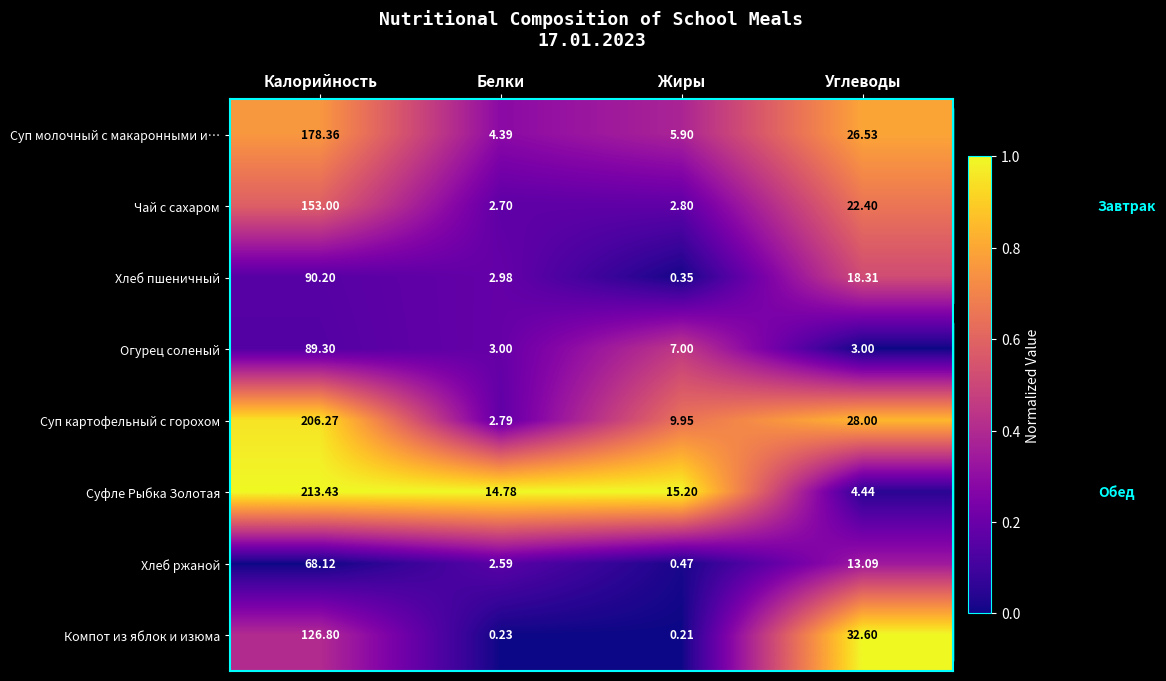

At which category does the chart reach its peak across all series?

Калорийность